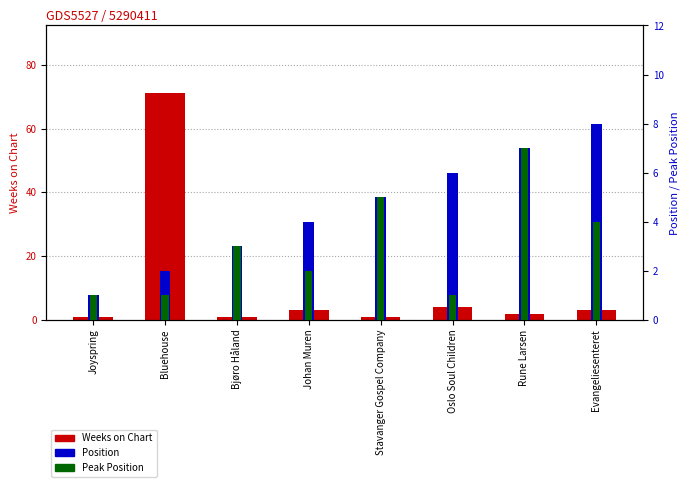

What is the spread (max minus min) of values at Bjøro Håland?

2